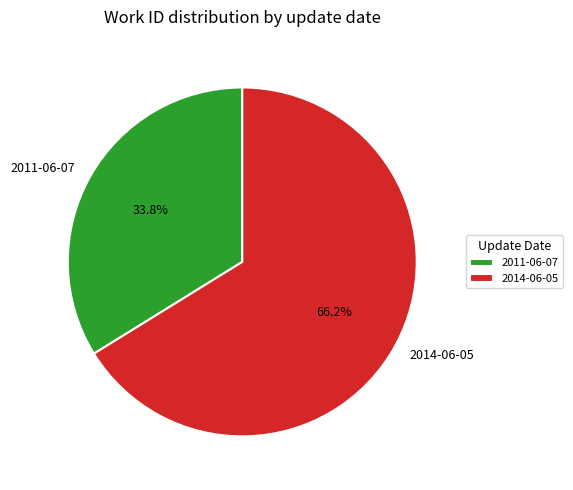

How many slices are in this pie chart?

2